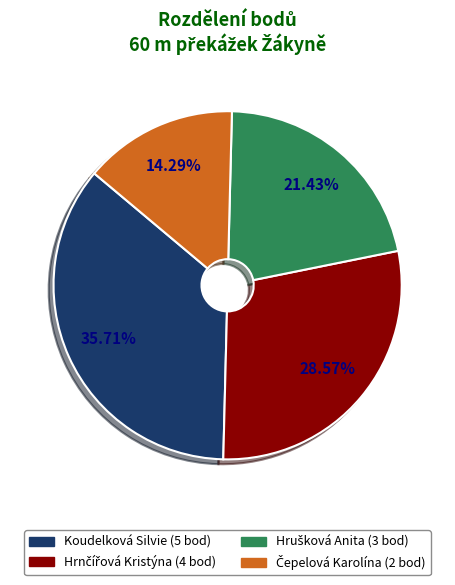

To the nearest percent, what percentage of the pie is Koudelková Silvie?

36%